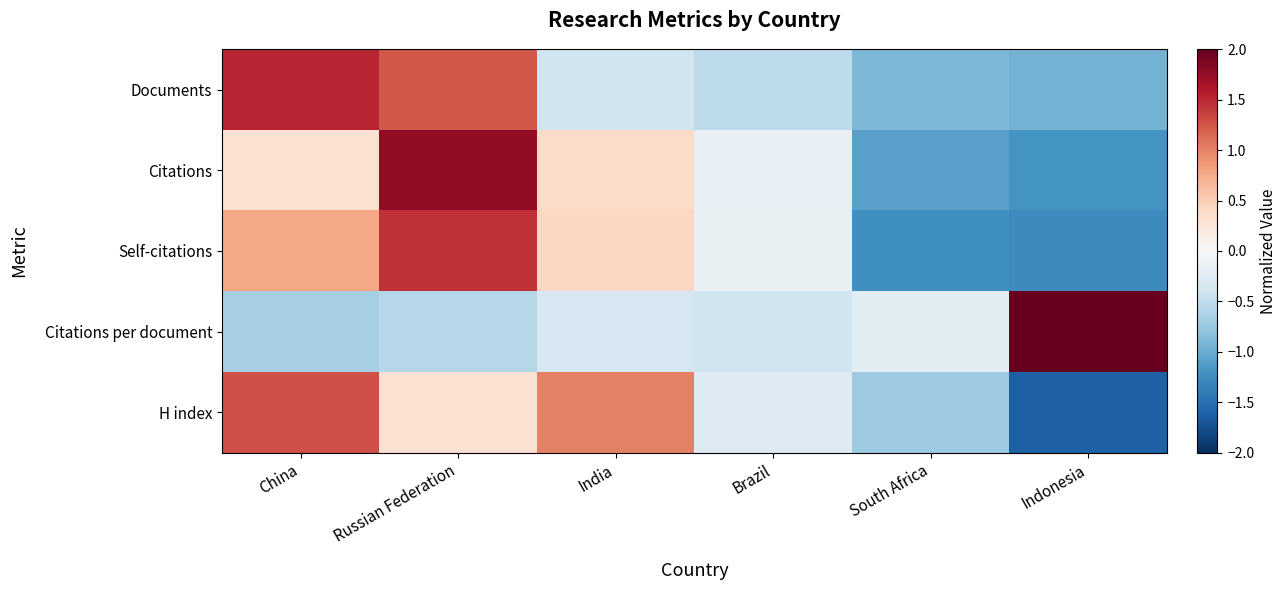

How many data points does each series have?

6